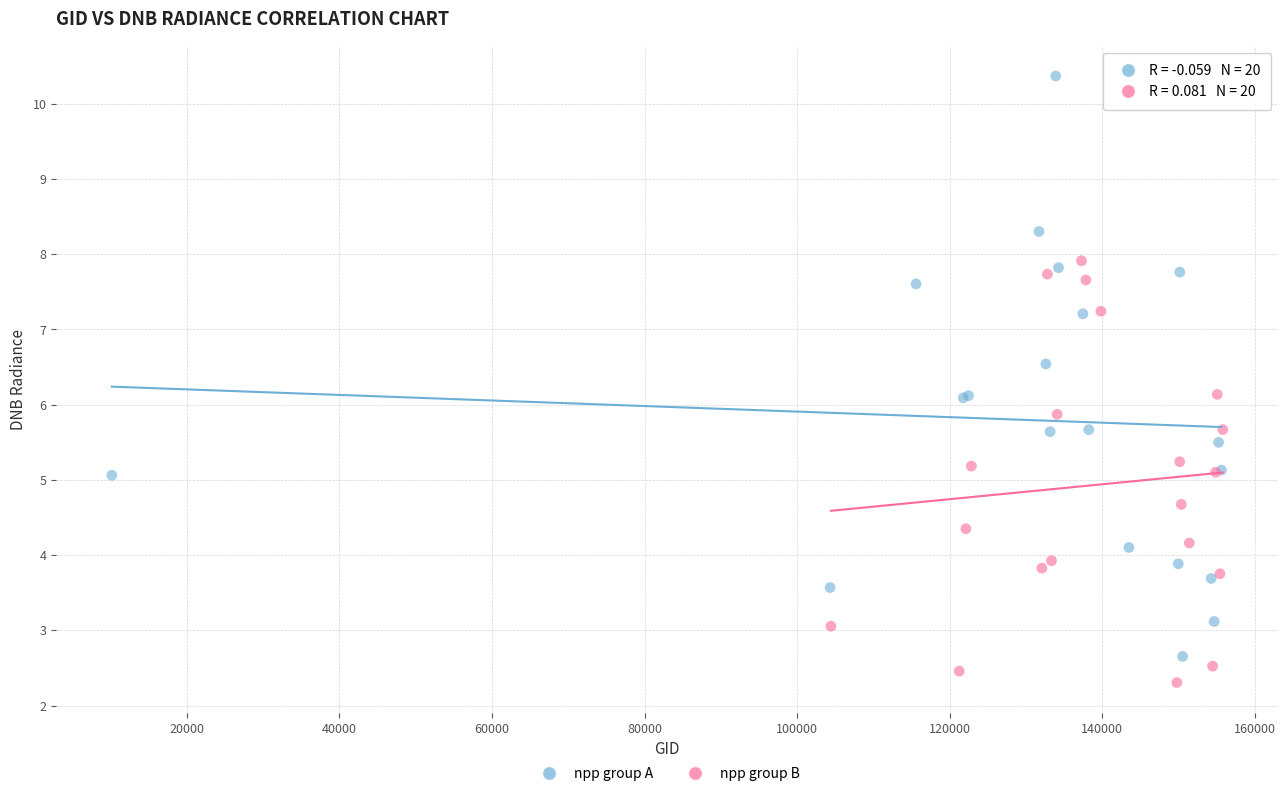

Which series reaches the maximum Y coordinate?

npp group A